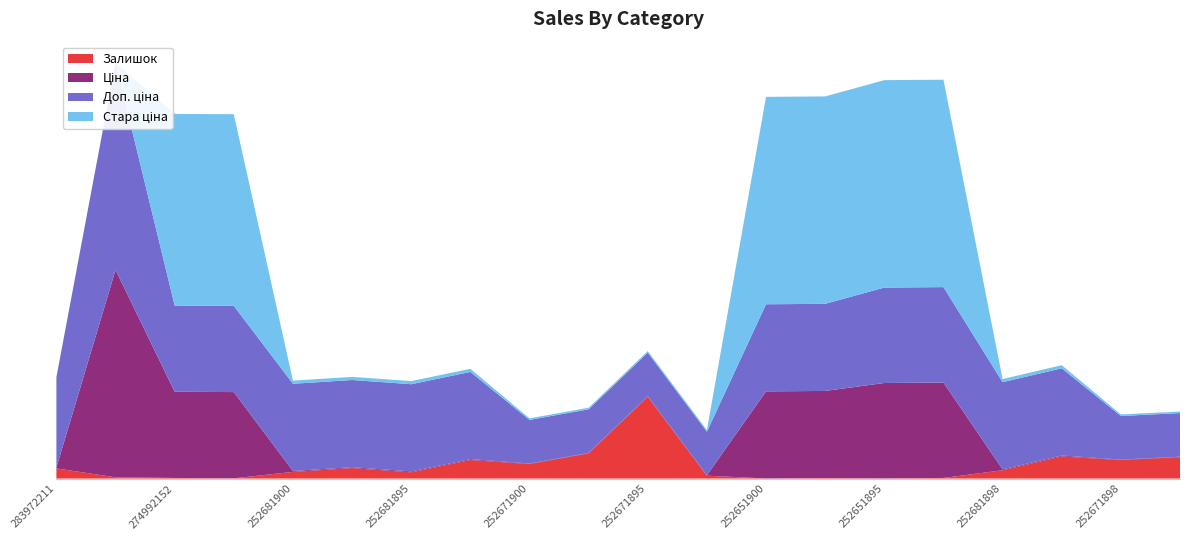

Reading right to left, list all the values displayed in this chart.

Залишок: 252671893=760.0	252671898=657.0	252681893=786.0	252681898=295.0	252651891=22.0	252651895=6.0	252651899=18.0	252651900=3.0	252671891=102.0	252671895=2904.0	252671899=894.0	252671900=518.0	252681891=658.0	252681895=222.0	252681899=372.0	252681900=237.0	274992132=9.0	274992152=21.0	284392211=45.0	283972211=360.0
Ціна: 252671893=15.5	252671898=15.5	252681893=30.9	252681898=30.9	252651891=3385.7	252651895=3385.7	252651899=3091.3	252651900=3091.3	252671891=15.5	252671895=15.5	252671899=15.5	252671900=15.5	252681891=30.9	252681895=30.9	252681899=30.9	252681900=30.9	274992132=3059.7	274992152=3059.7	284392211=7360.2	283972211=32.0
Доп. ціна: 252671893=1548.0	252671898=1548.0	252681893=3095.0	252681898=3095.0	252651891=3386.0	252651895=3386.0	252651899=3091.0	252651900=3091.0	252671891=1548.0	252671895=1548.0	252671899=1548.0	252671900=1548.0	252681891=3095.0	252681895=3095.0	252681899=3095.0	252681900=3095.0	274992132=3060.0	274992152=3060.0	284392211=7360.2	283972211=3205.0
Стара ціна: 252671893=55.3	252671898=55.3	252681893=110.5	252681898=110.5	252651891=7360.2	252651895=7360.2	252651899=7360.2	252651900=7360.2	252671891=55.3	252671895=55.3	252671899=55.3	252671900=55.3	252681891=110.5	252681895=110.5	252681899=110.5	252681900=110.5	274992132=6799.2	274992152=6799.2	284392211=0.0	283972211=0.0